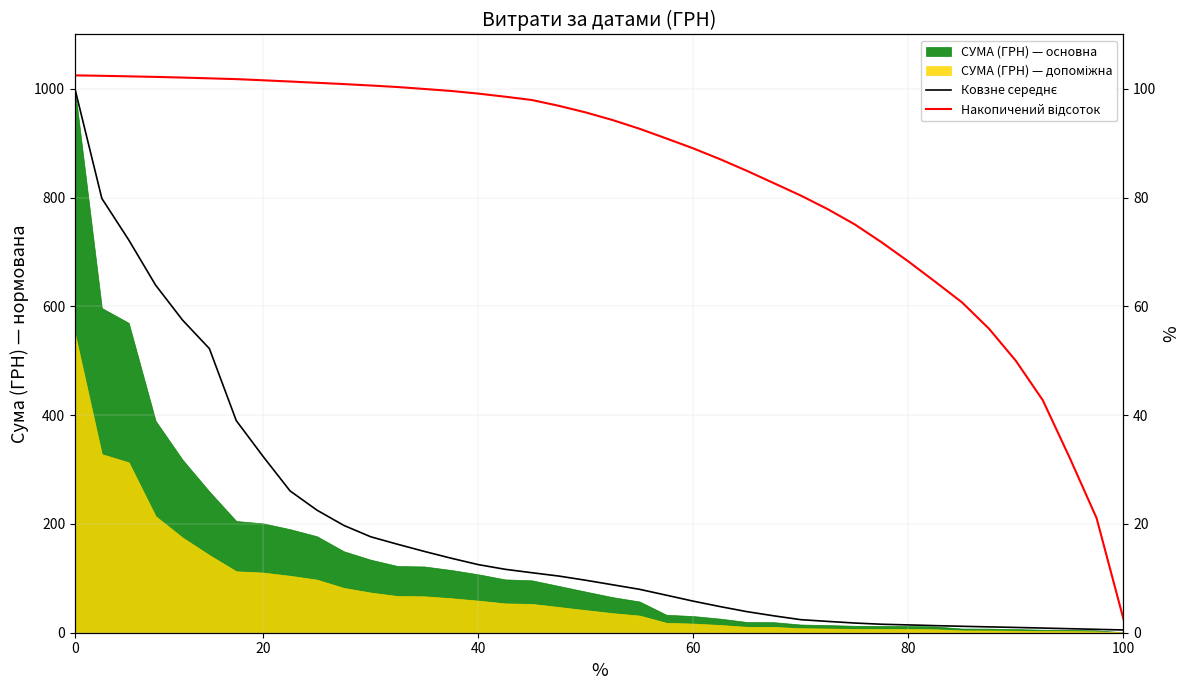

What is the spread (max minus min) of values at 32?

51.5